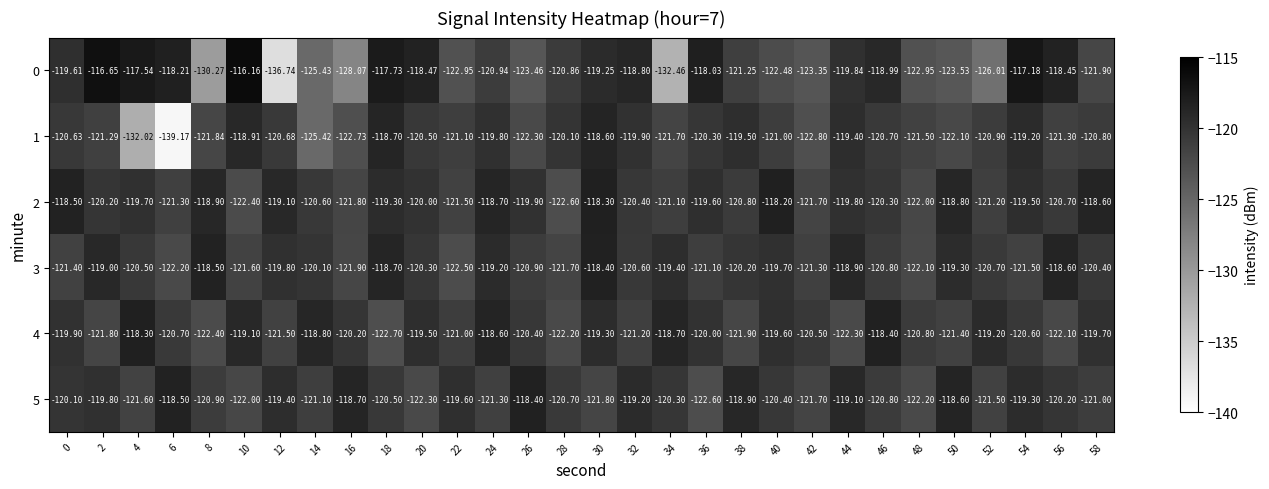

Count the number of data series in this chart.

6